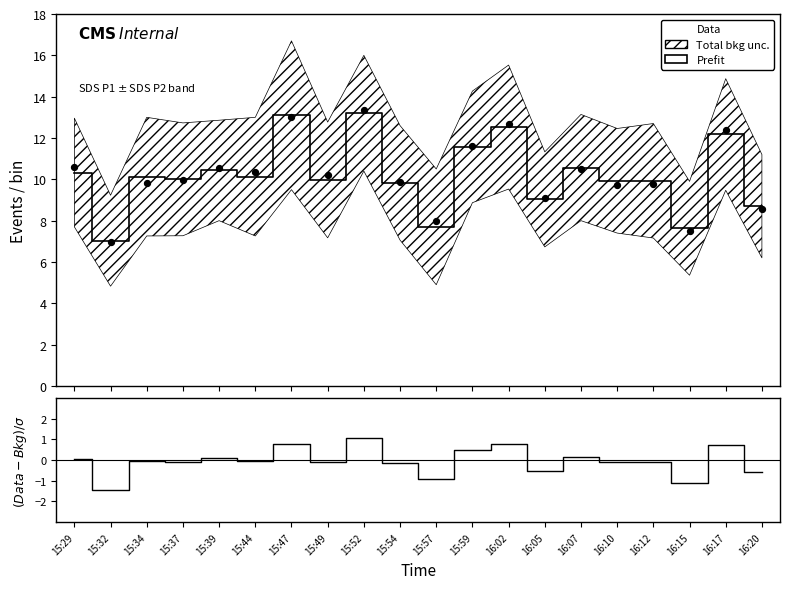

Which series reaches the minimum Y coordinate?

(Data-Bkg)/σ